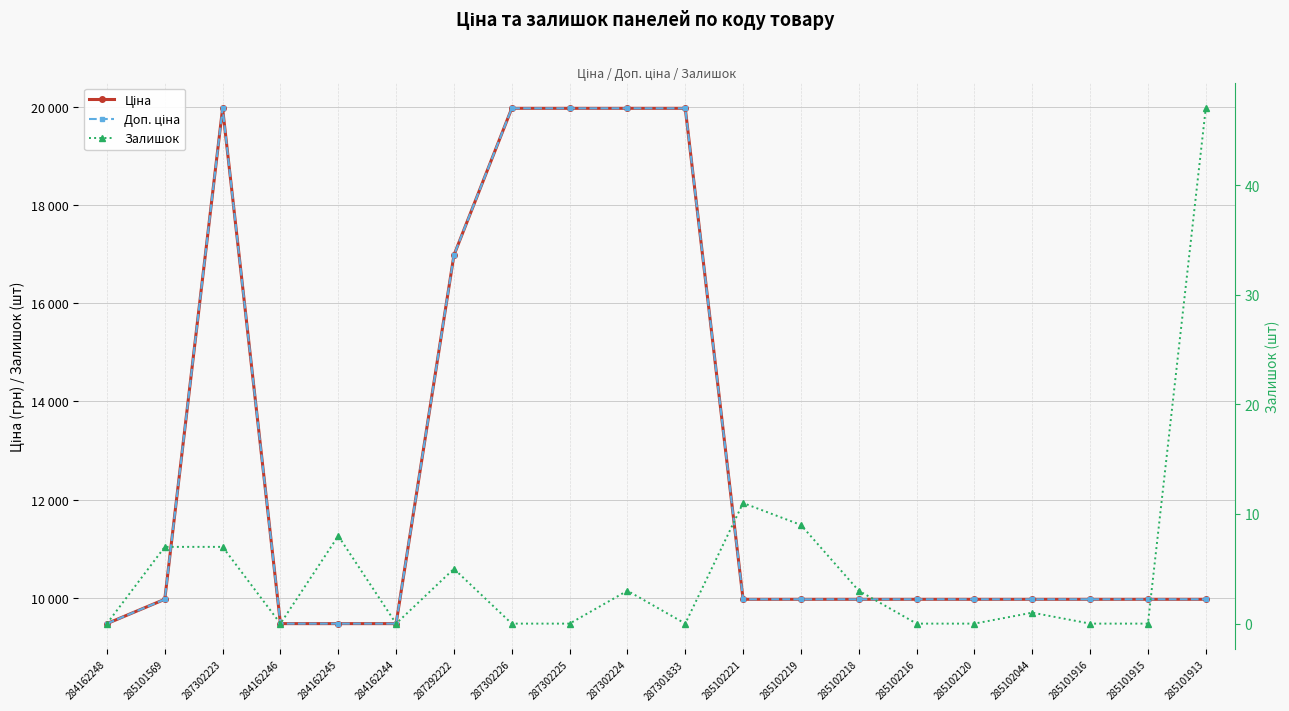

What is the label of the 17th point from the left?

285102044